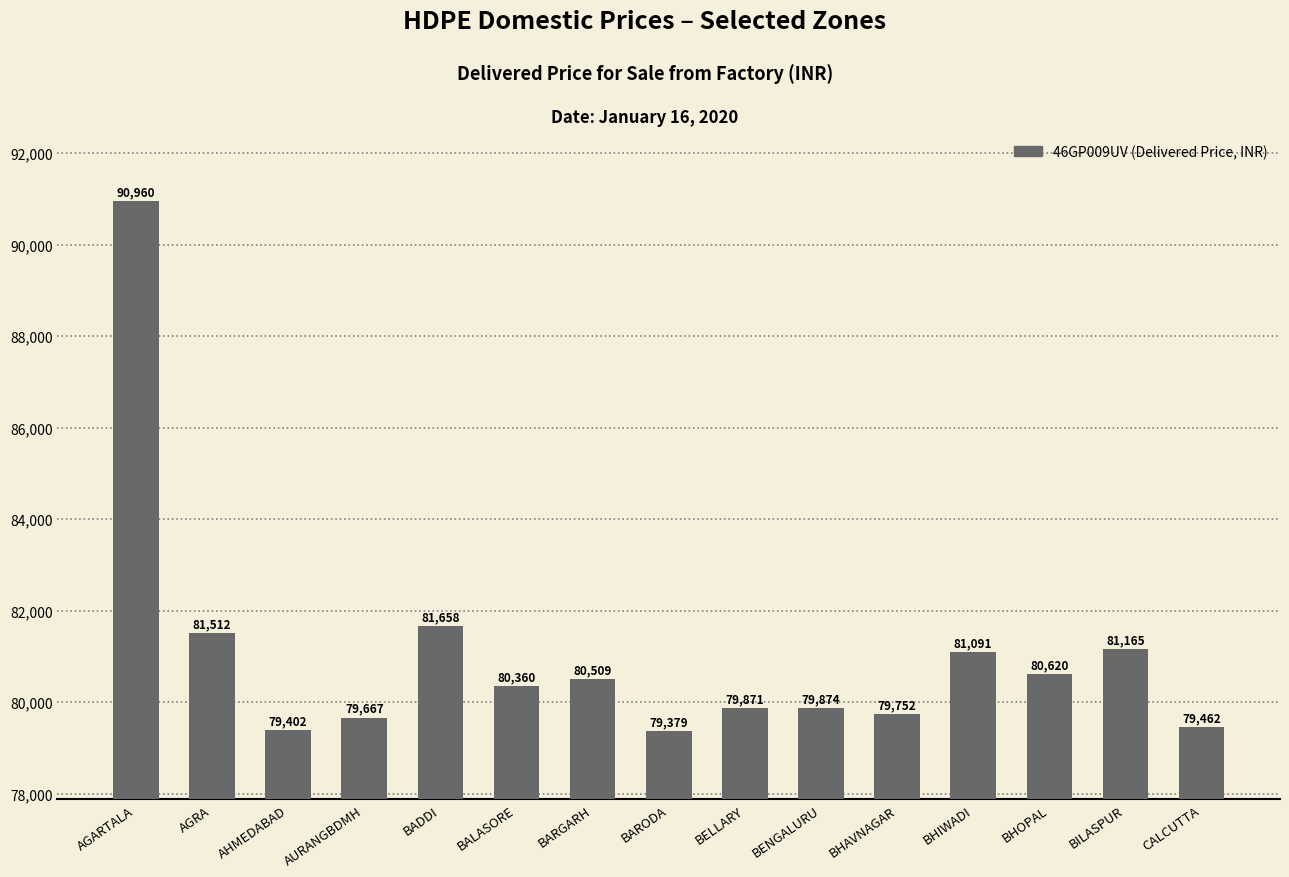

Reading left to right, what are all the values shown in this chart?

AGARTALA=90960	AGRA=81512	AHMEDABAD=79402	AURANGBDMH=79667	BADDI=81658	BALASORE=80360	BARGARH=80509	BARODA=79379	BELLARY=79871	BENGALURU=79874	BHAVNAGAR=79752	BHIWADI=81091	BHOPAL=80620	BILASPUR=81165	CALCUTTA=79462